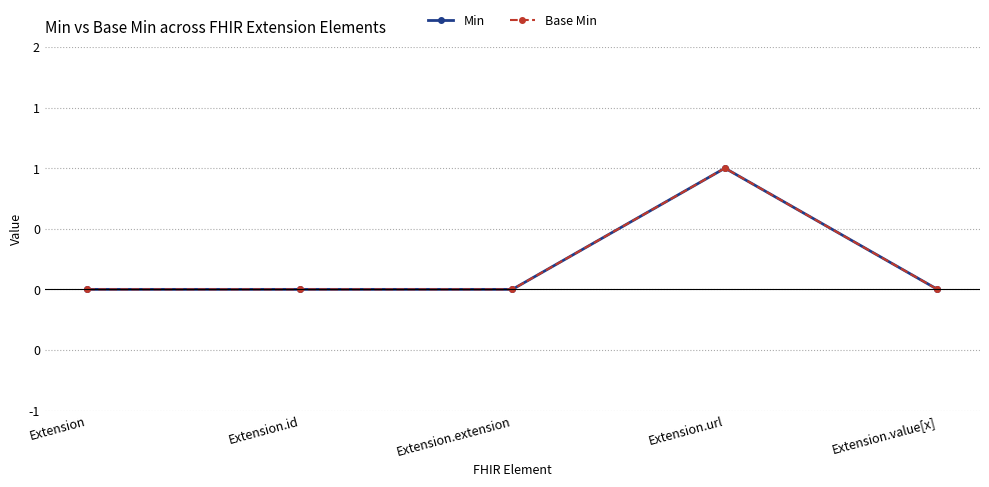

Does the chart have visible grid lines?

Yes